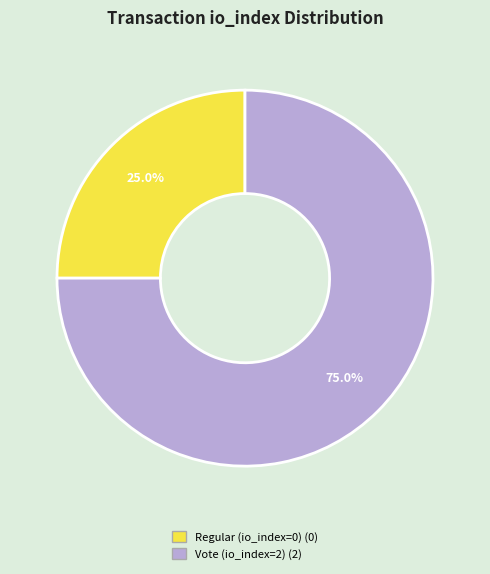

How many segments does this pie chart have?

2